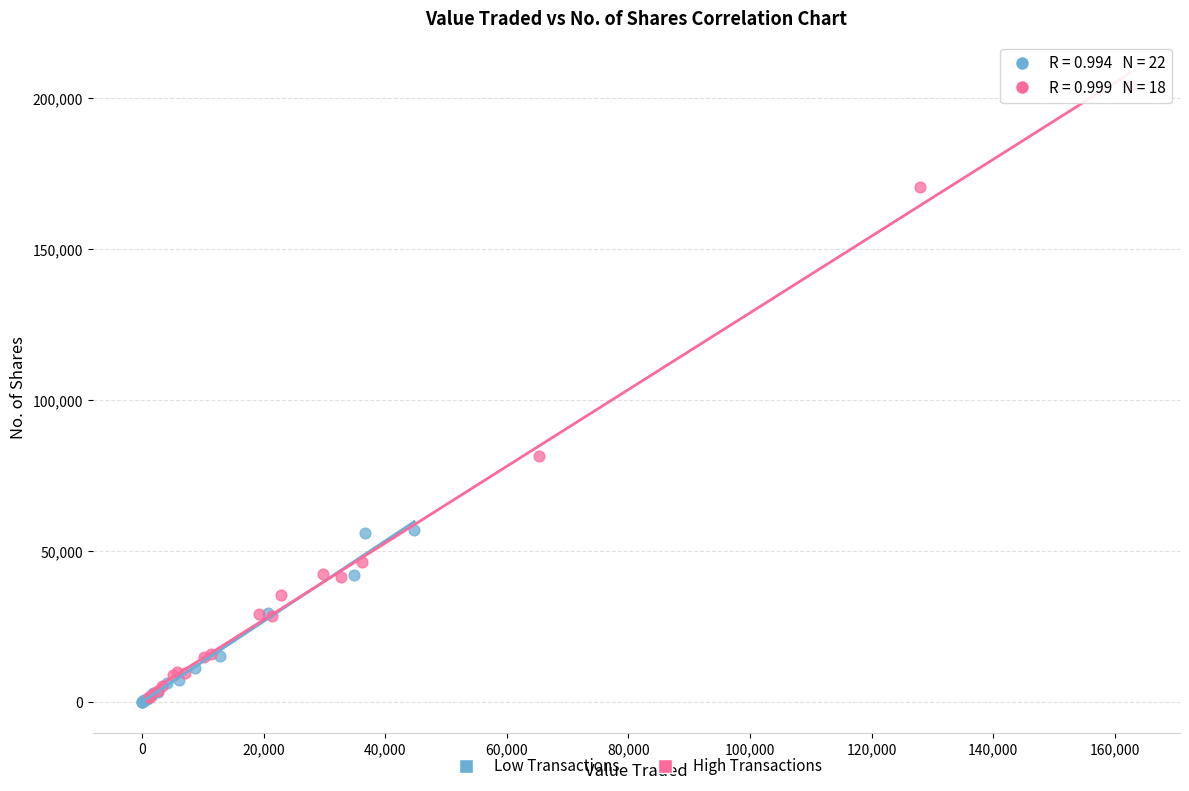

Which series has the largest Y range (max minus min)?

High Transactions